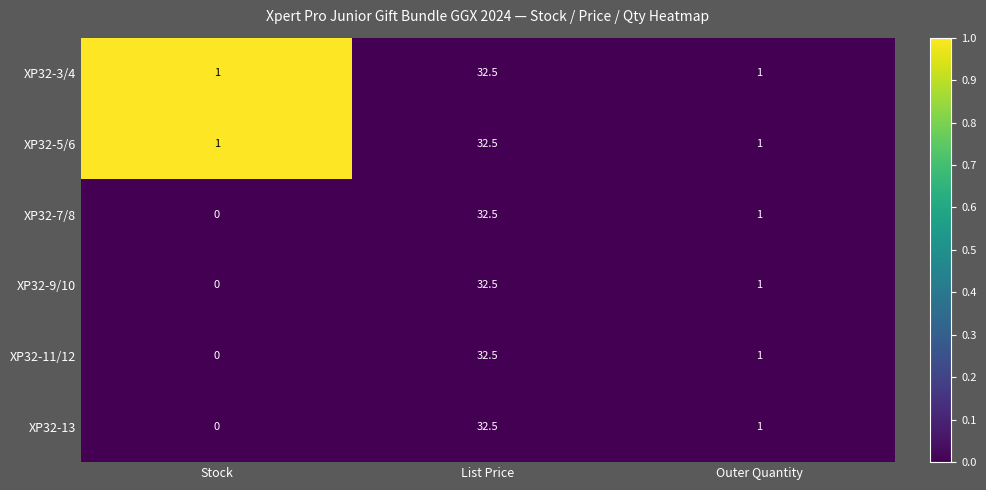

List the labels in order of XP32-13 value, largest first.

List Price, Outer Quantity, Stock